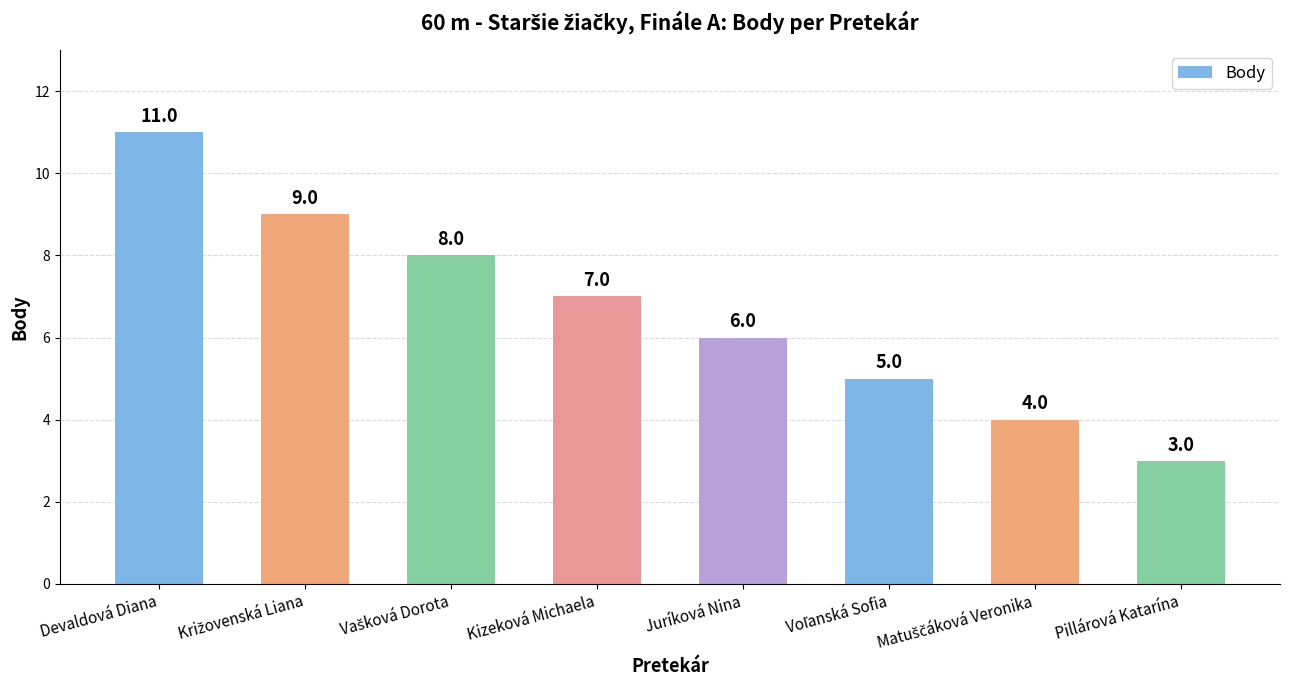

What is the minimum value shown in the chart?

3